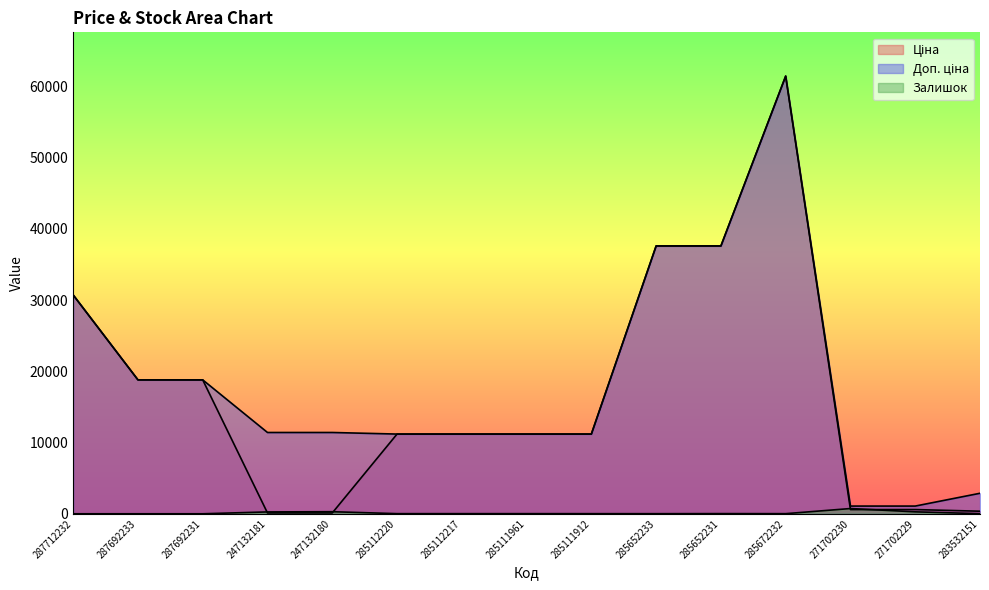

Reading left to right, what are all the values shown in this chart?

Ціна: 30717.1	18796.8	18796.8	114.1	114.1	11188.2	11188.2	11188.2	11188.2	37593.6	37593.6	61434.3	589.9	589.9	359.9
Доп. ціна: 30717.1	18796.8	18796.8	11410.0	11410.0	11188.2	11188.2	11188.2	11188.2	37593.6	37593.6	61434.3	1081.7	1081.7	2878.8
Залишок: 0.0	0.0	0.0	260.0	290.0	17.0	17.0	17.0	15.0	13.0	23.0	16.0	735.0	272.0	15.0